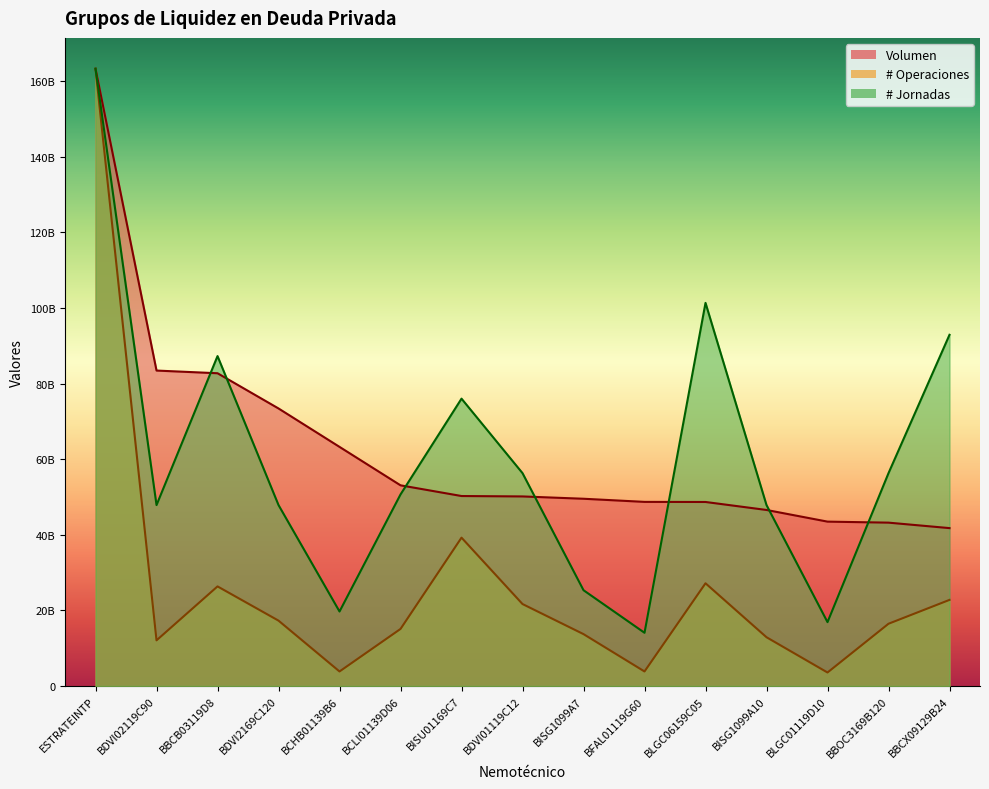

In # Jornadas, how many points are higher than both neighbors (excluding endpoints)?

3